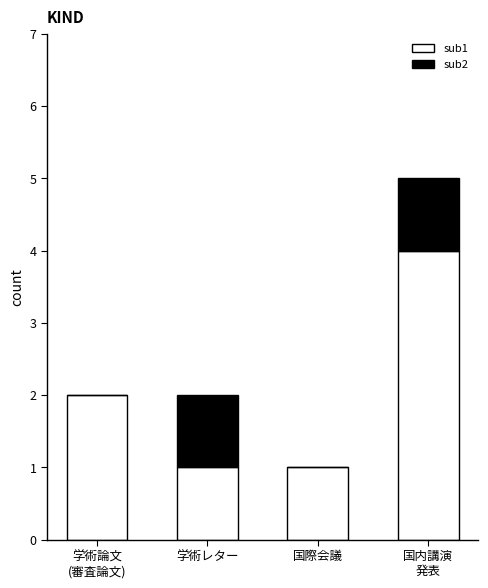

Is it true that sub1 equals 1 at 学術レター?

True